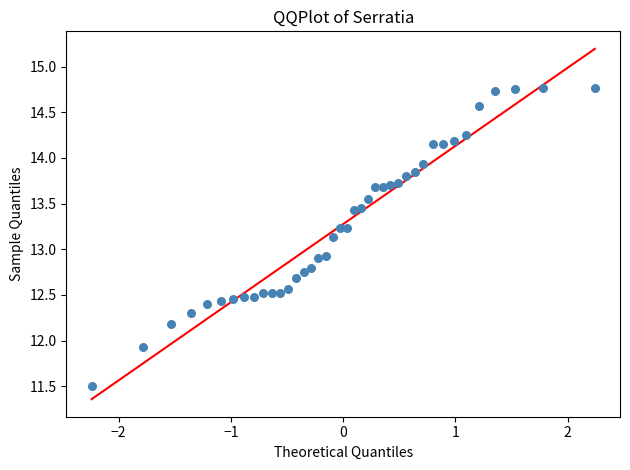

What is the range of Y values (max minus min)?

3.3